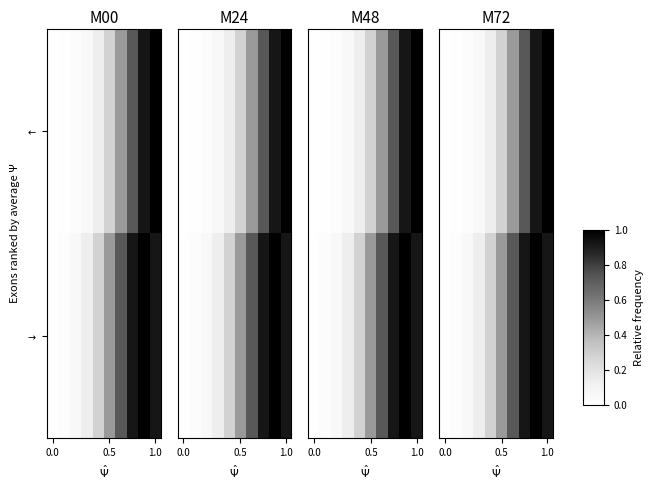

At which category is the sum across all series the highest?

8